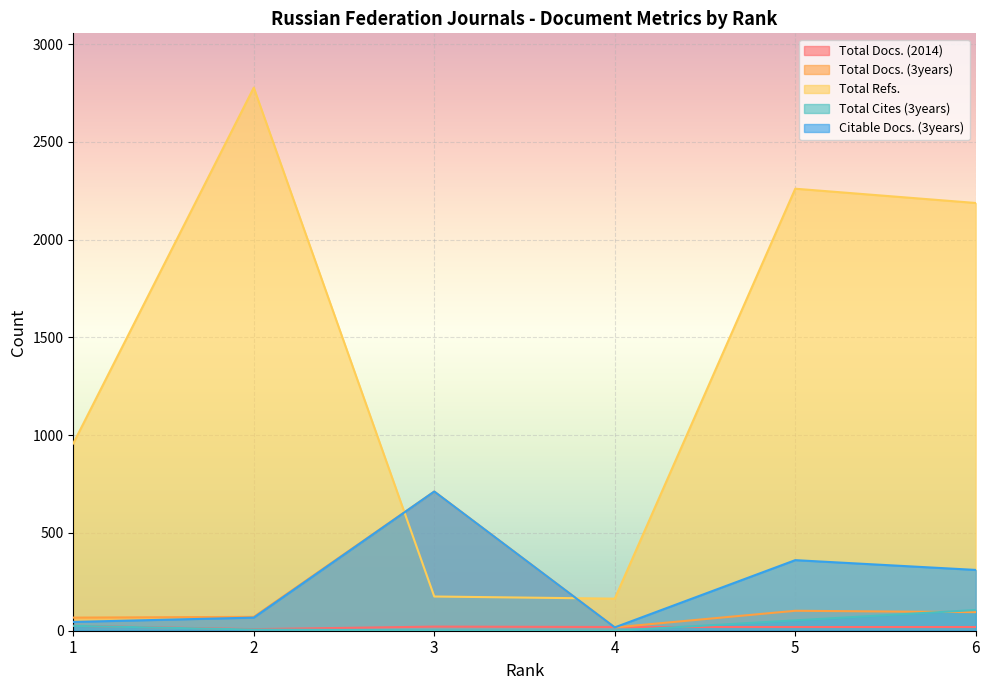

How many lines are shown in the chart?

5